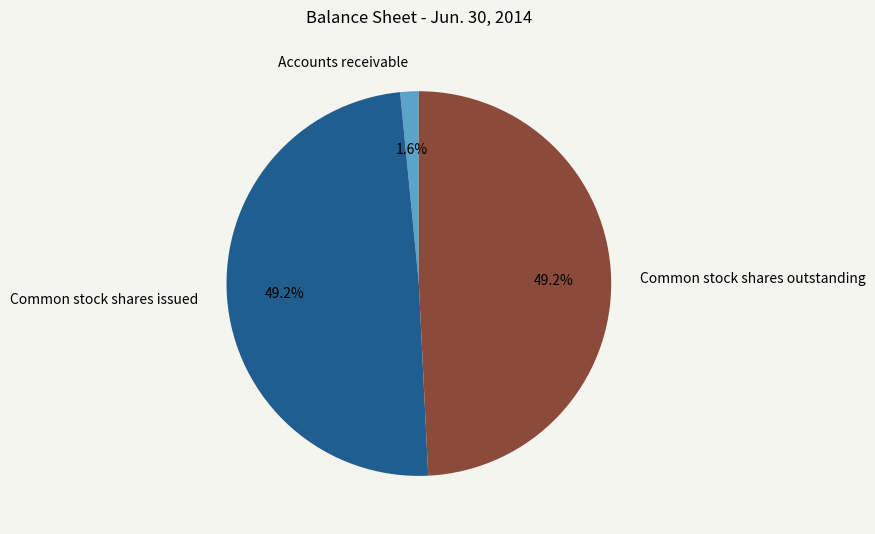

Is there a majority slice in this chart?

No